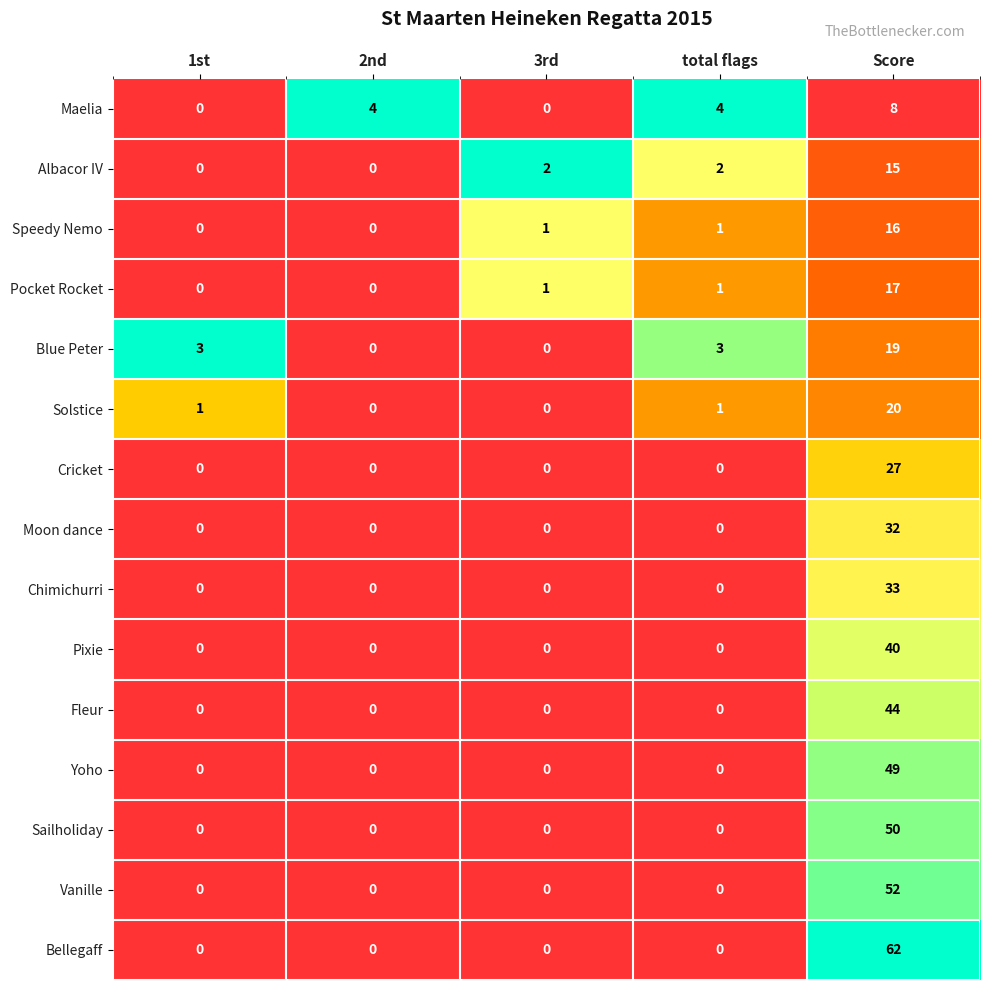

What is the total value across all series at Score?

484